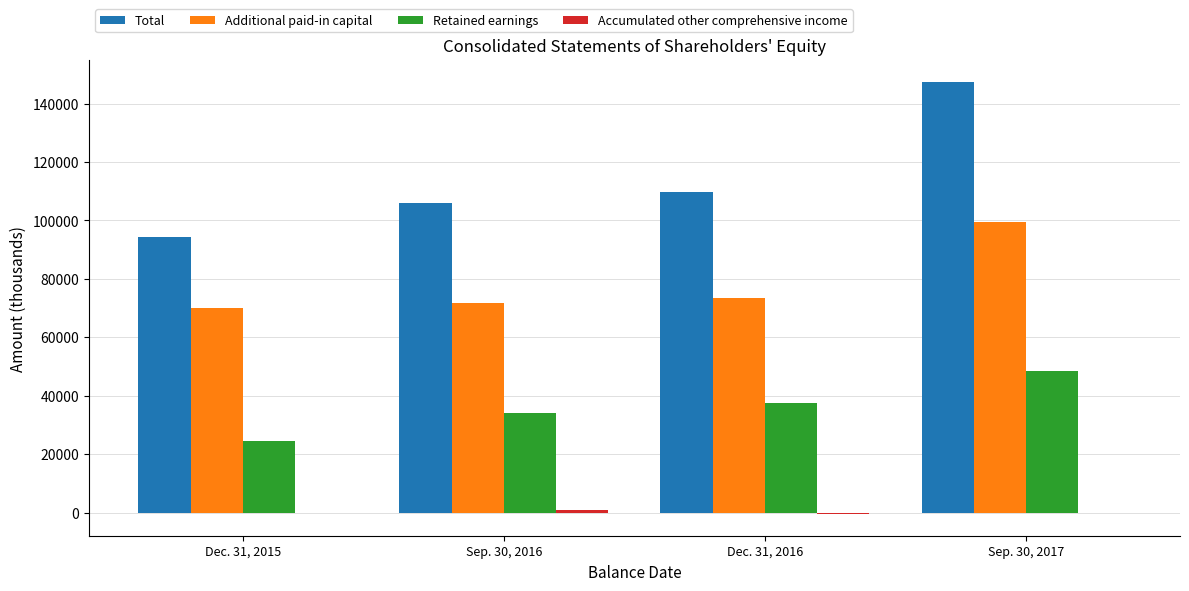

What is the maximum value for Additional paid-in capital?

99464